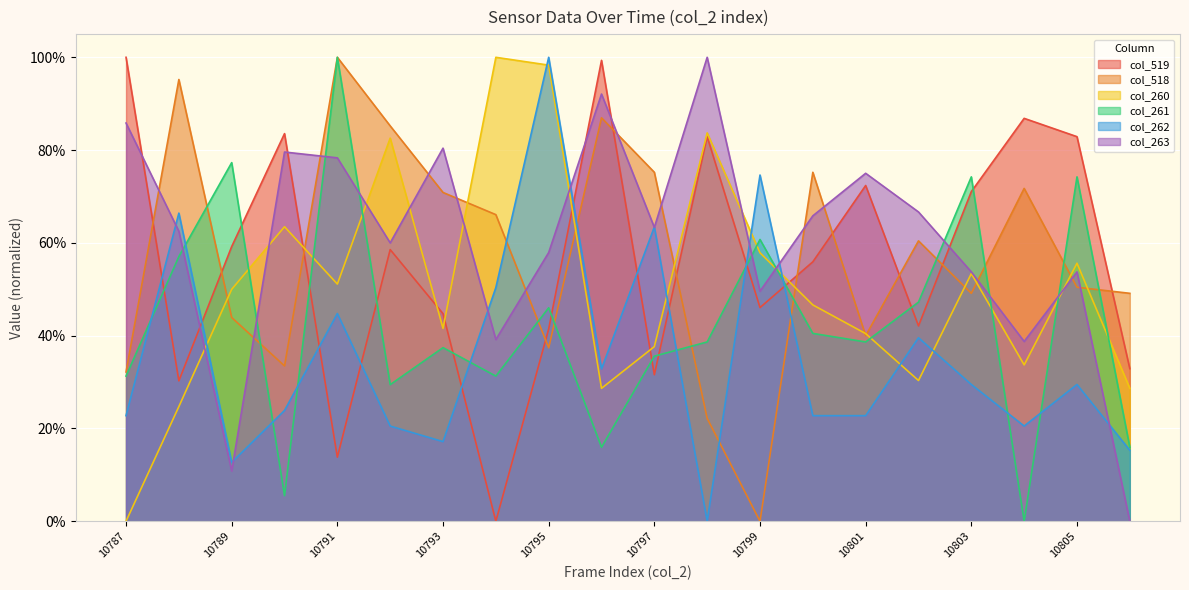

How many lines are shown in the chart?

6